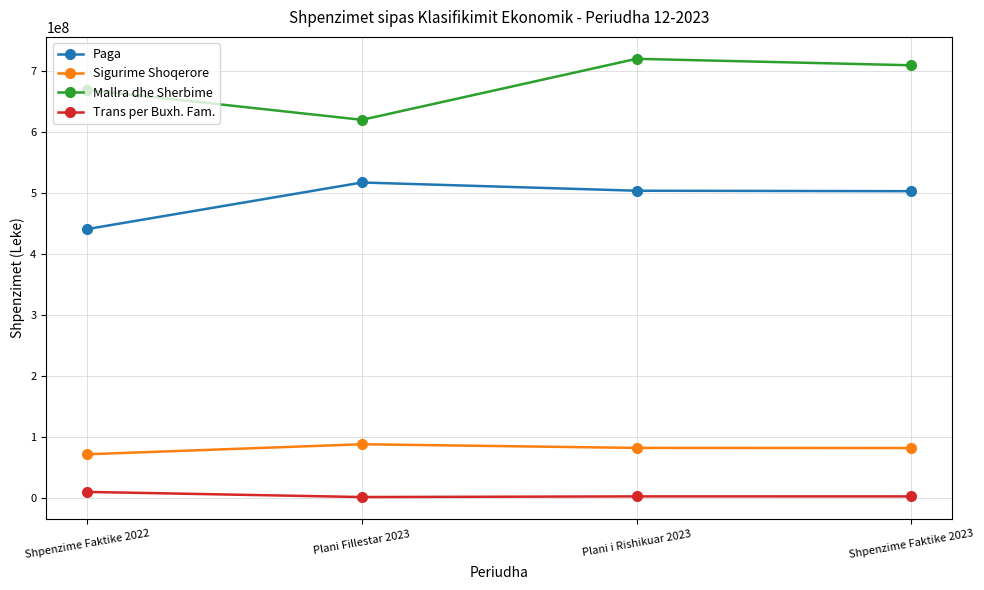

Does the chart display data point markers on the line(s)?

Yes